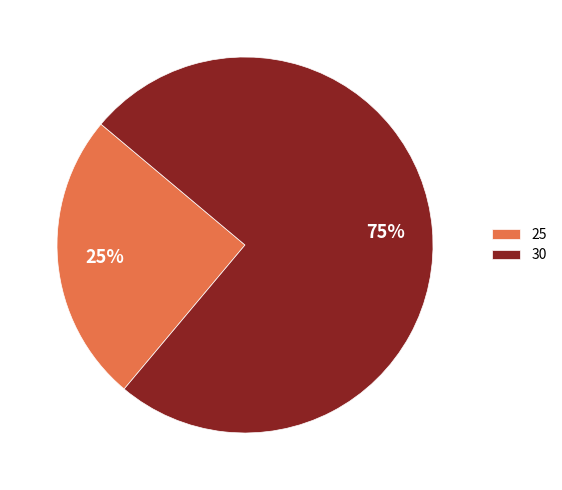

Rank the categories by value from highest to lowest.

30, 25